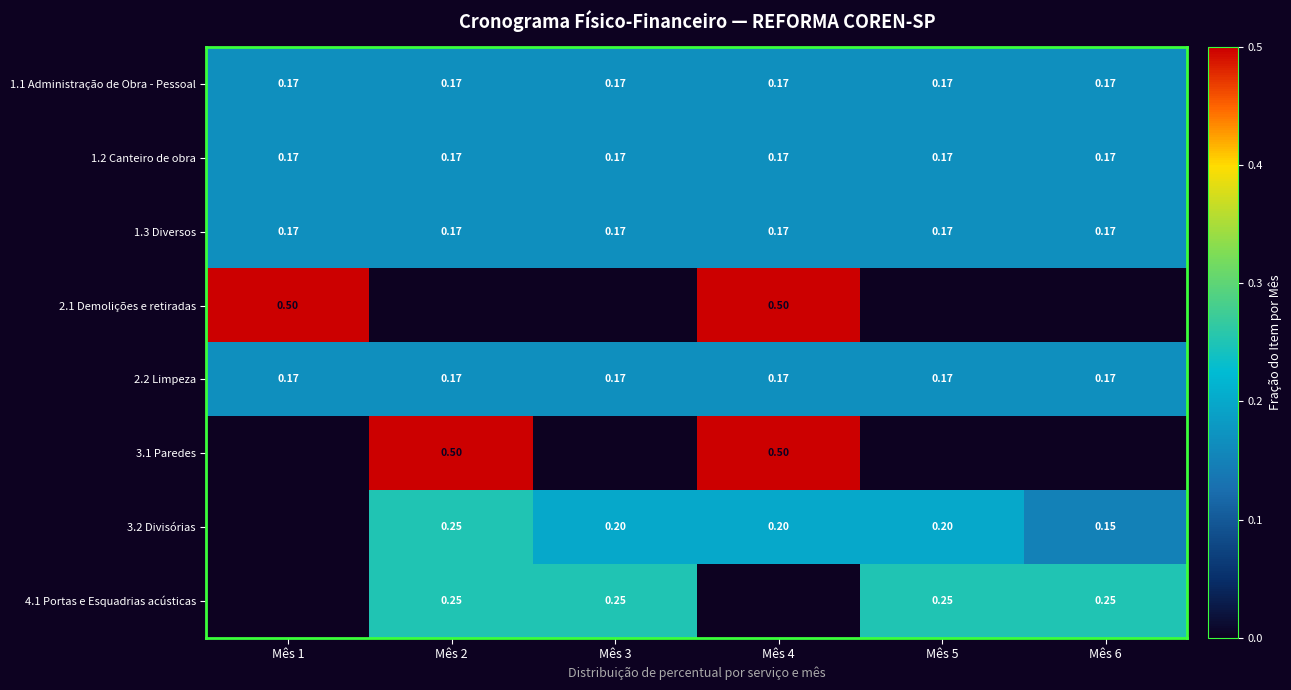

Is the value of 2.1 Demolições e retiradas at Mês 1 greater than the value of 1.2 Canteiro de obra at Mês 4?

Yes